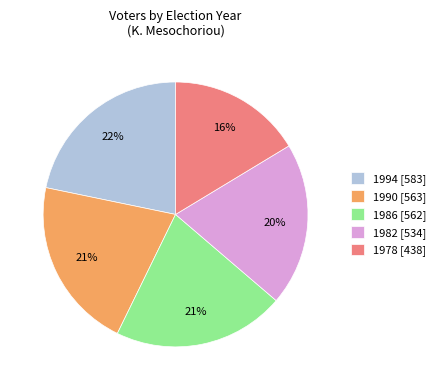

To the nearest percent, what percentage of the pie is 1982?

20%